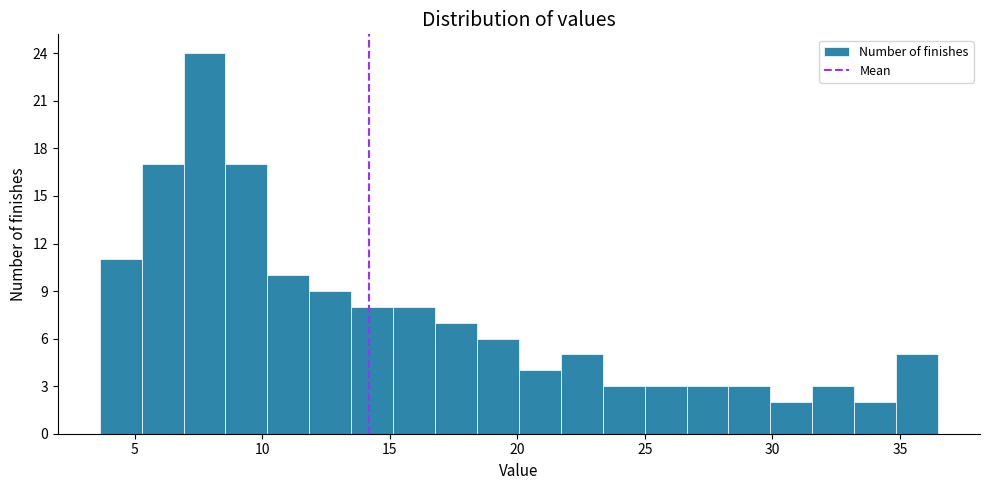

Read against the x-axis, roughly where is the centre of the tallest bar?

7.5